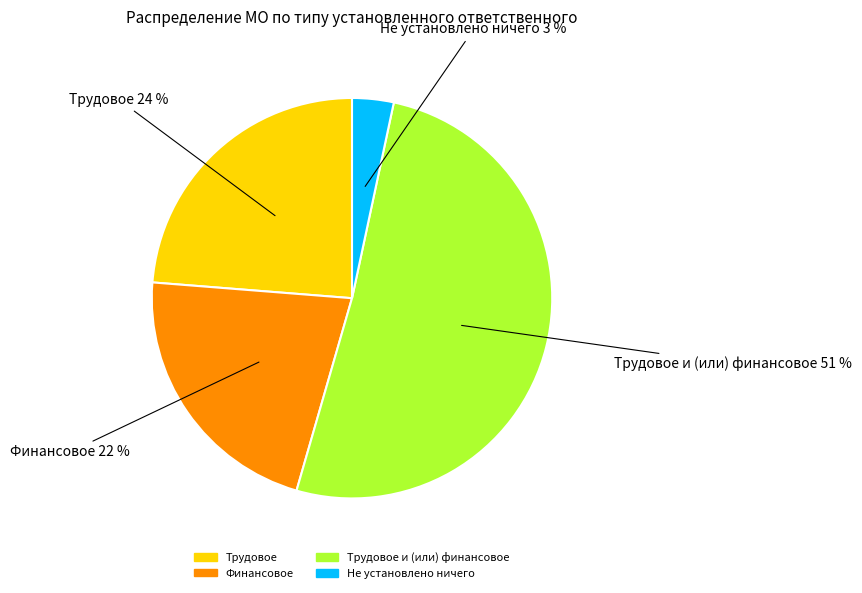

Is there any slice that represents more than half of the pie?

Yes